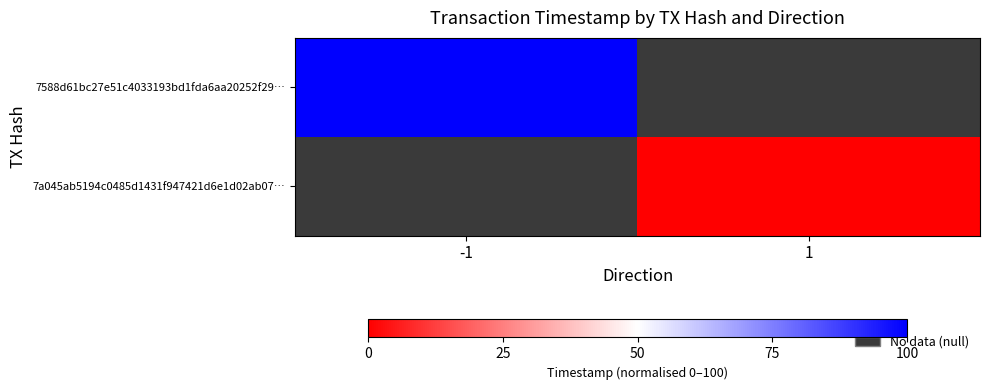

What is the maximum value shown in the chart?

100.0